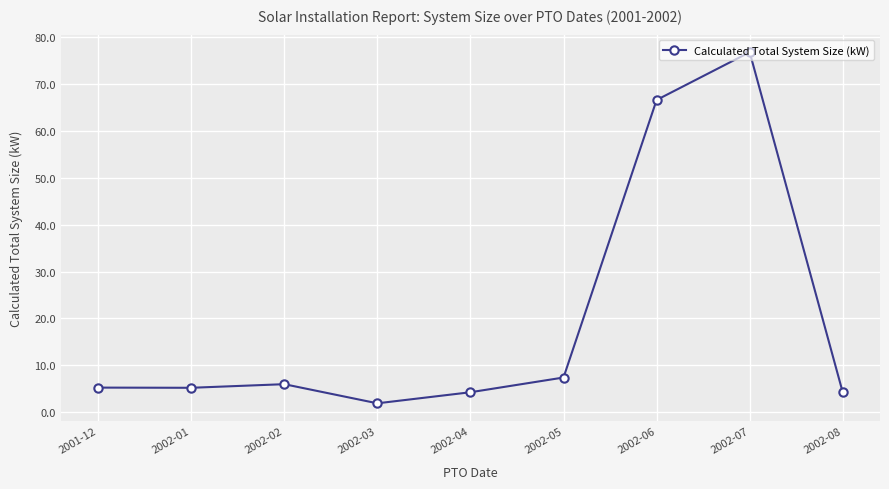

At which label is the value closest to 39?

2002-06